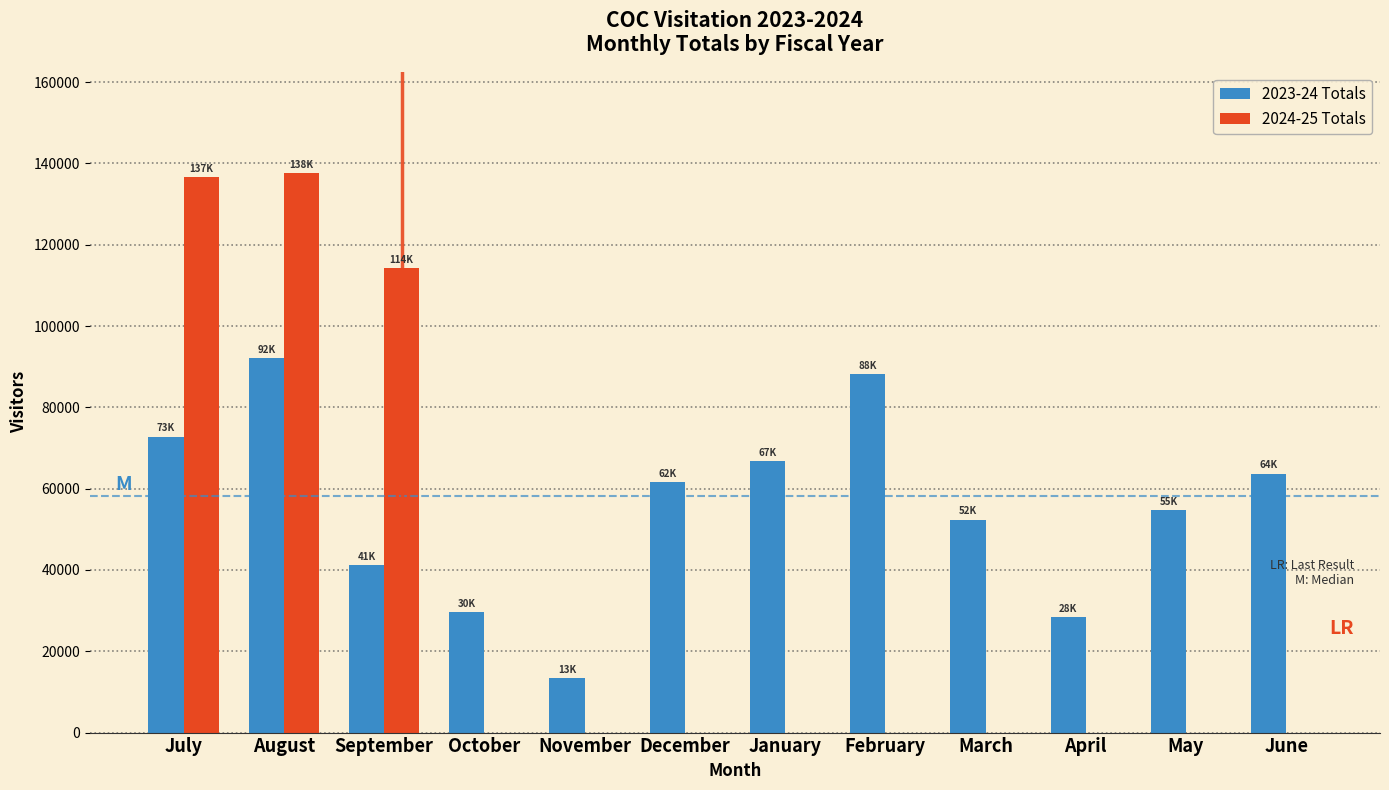

Reading left to right, what are all the values shown in this chart?

2023-24 Totals: July=72799	August=92191	September=41188	October=29652	November=13463	December=61648	January=66705	February=88198	March=52370	April=28491	May=54659	June=63696
2024-25 Totals: July=136578	August=137665	September=114179	October=0	November=0	December=0	January=0	February=0	March=0	April=0	May=0	June=0